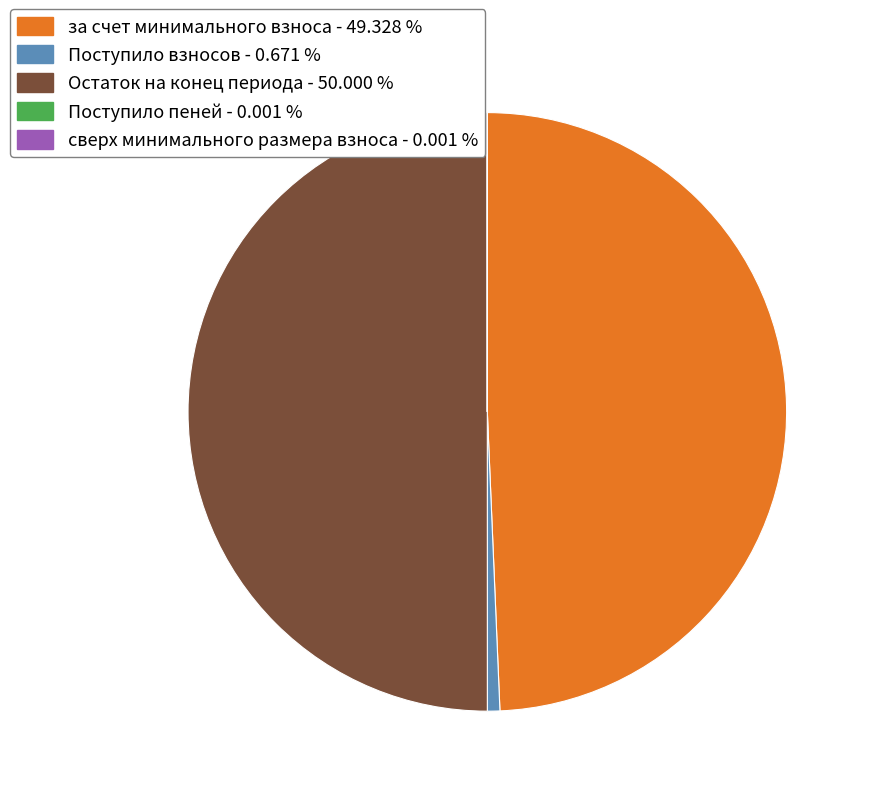

What is the largest slice in the pie chart?

Остаток на конец периода - 50.000 %